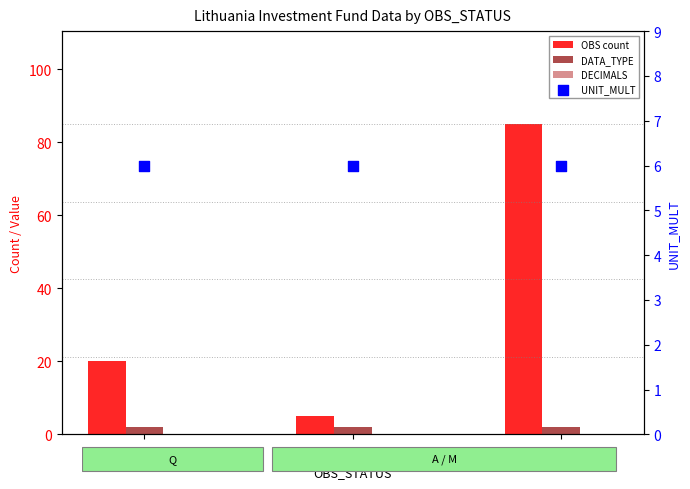

Which series reaches the maximum Y coordinate?

OBS count